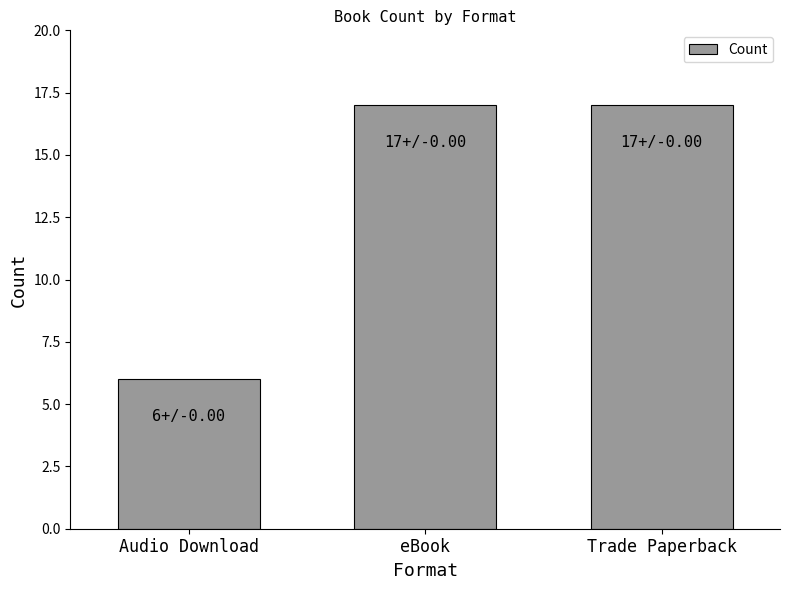

What is the ratio of the value at Trade Paperback to the value at eBook?

1.0